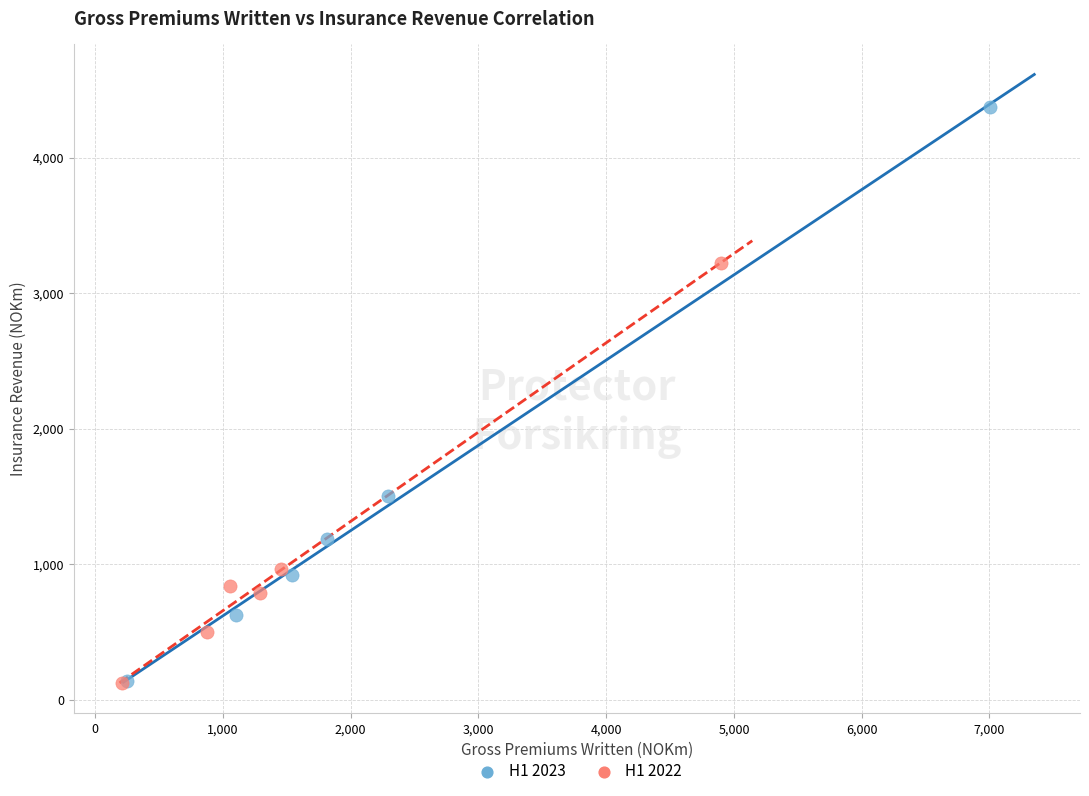

Which series contains the highest Y value?

H1 2023